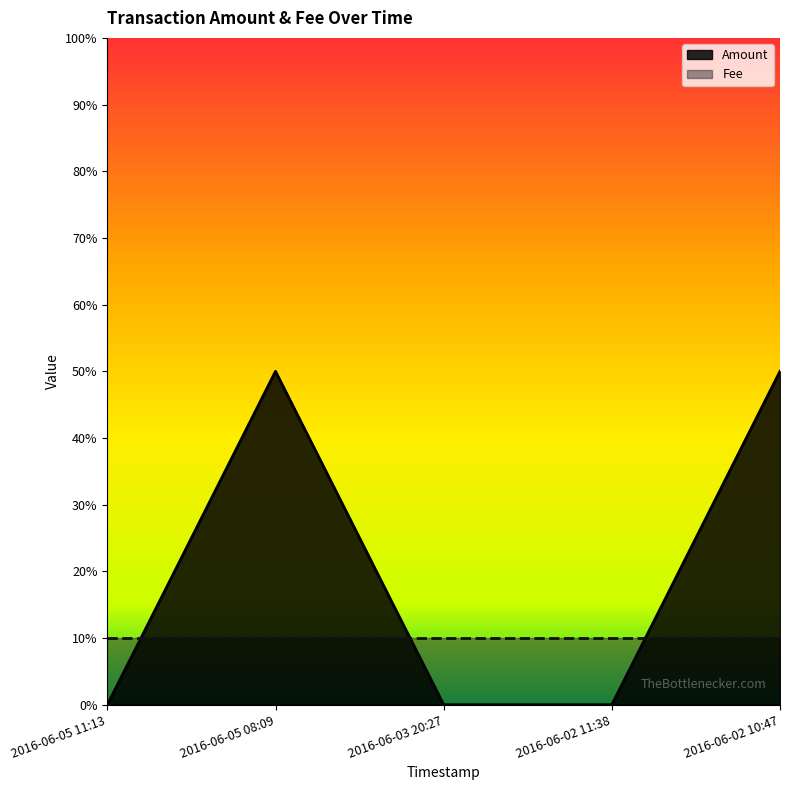

Reading left to right, transcribe all the data shown in this chart.

0	5	0	0	5